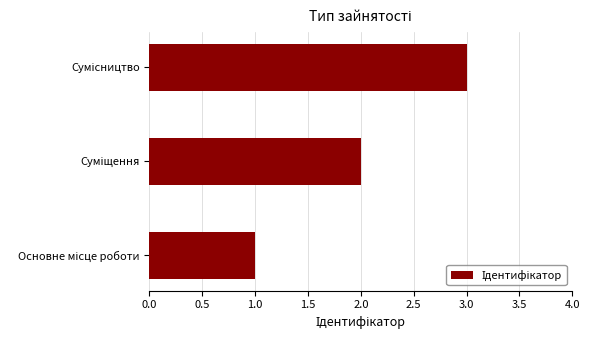

What is the sum of all values?

6